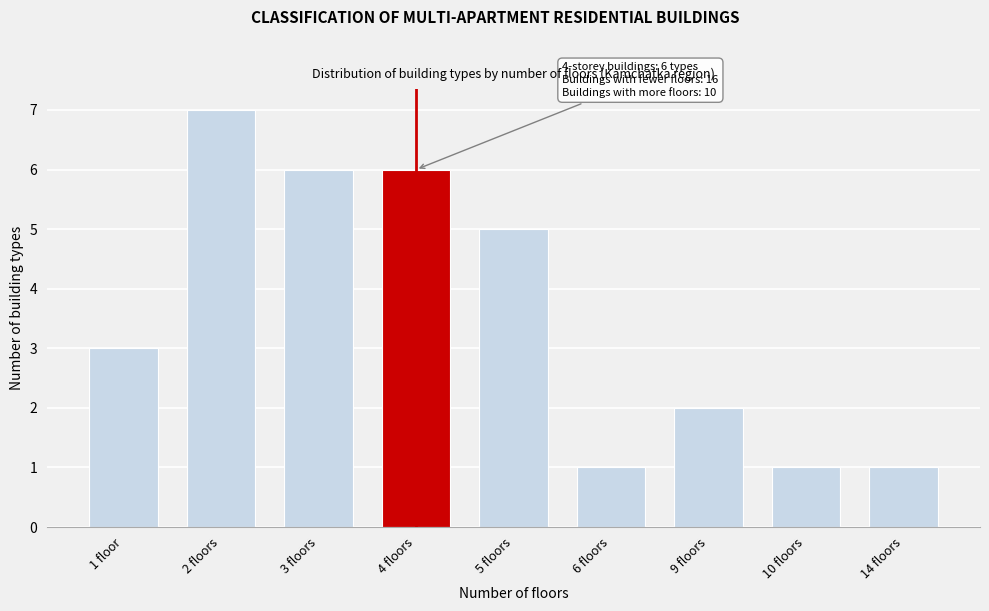

Reading left to right, extract all data points from this chart.

3	7	6	6	5	1	2	1	1